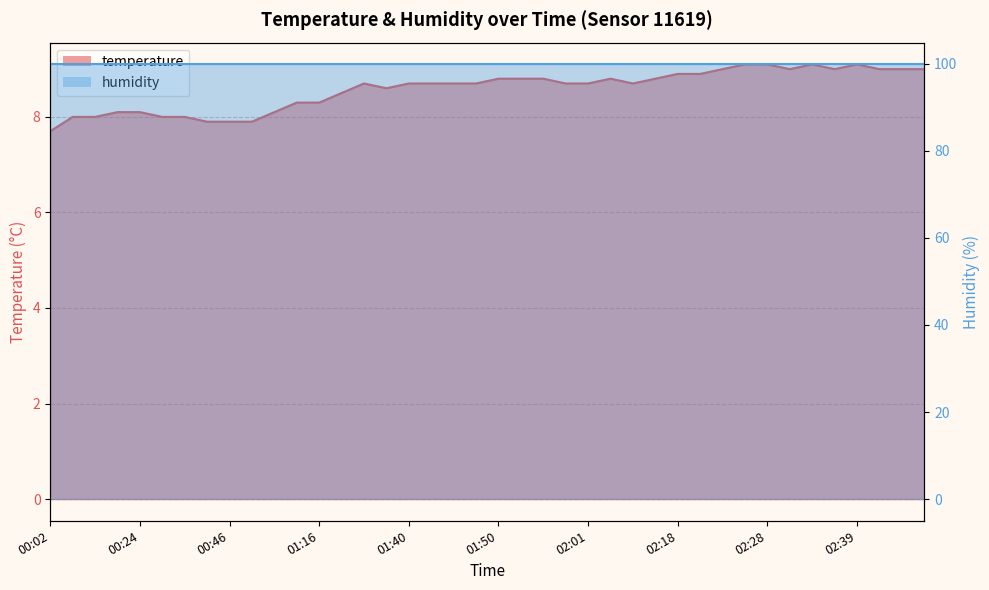

Between 01:33 and 00:12, which is larger?

01:33